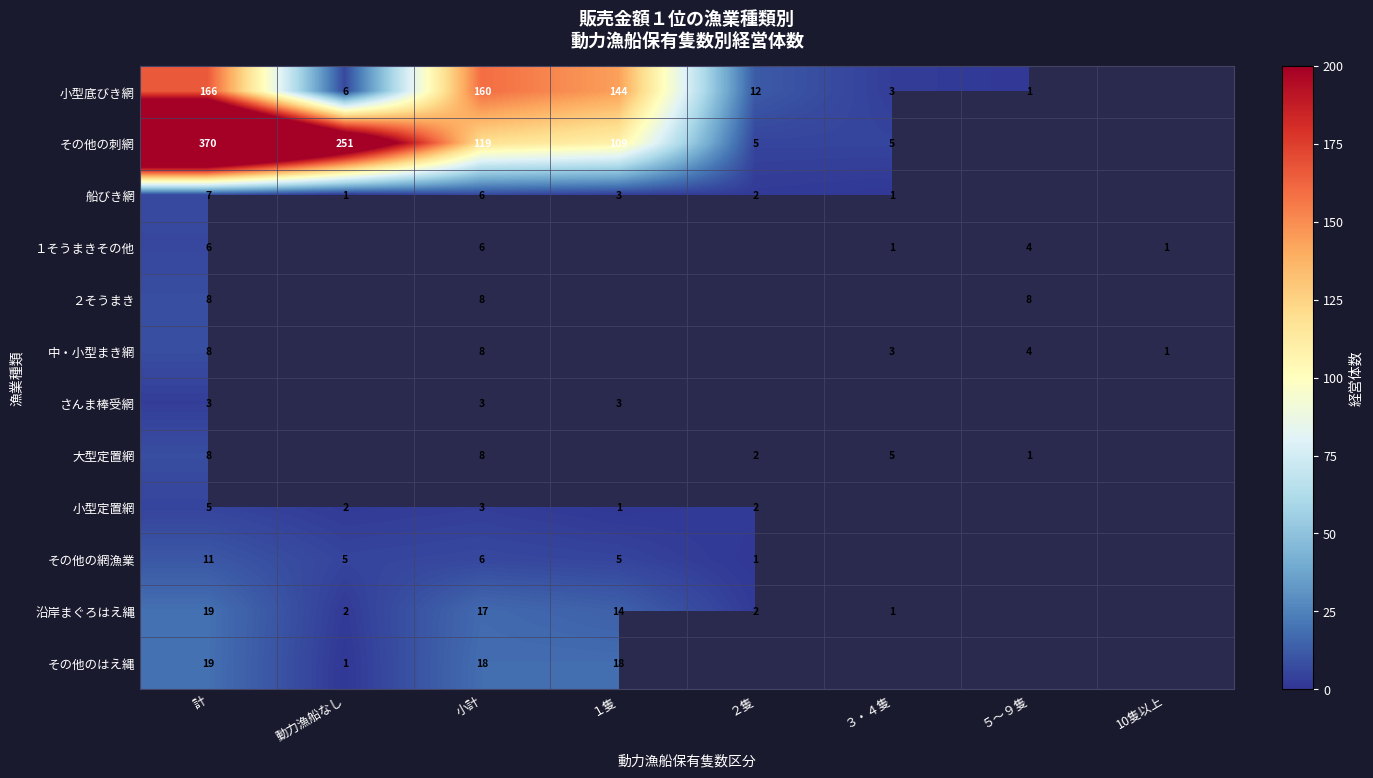

Is the value of その他の刺網 at 小計 greater than the value of 沿岸まぐろはえ縄 at １隻?

Yes